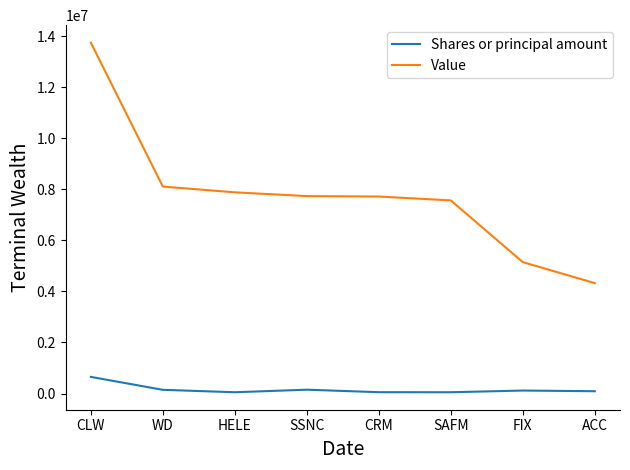

What position from the left is ACC?

8